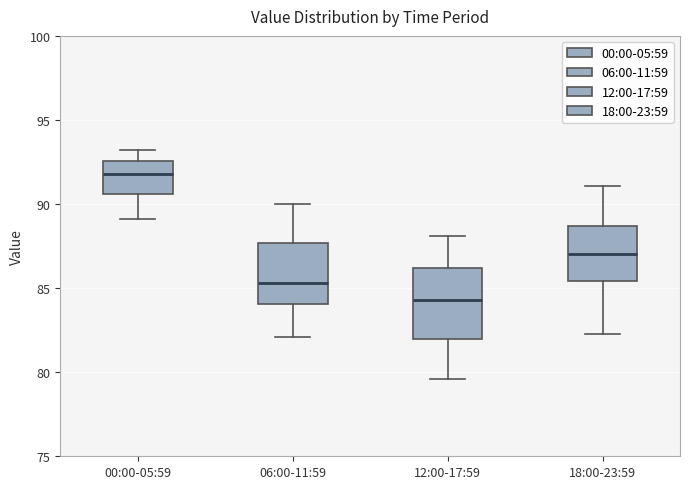

Reading left to right, transcribe this box plot: for each box, give where its median line is, the range the box spans, and where its two whiskers end, as read against the y-axis. The values are not printed on the chart, so give them approximately, as read against the axis.

00:00-05:59: median 92.0, box 90.5 to 92.5, whiskers 89.0 to 93.0
06:00-11:59: median 85.5, box 84.0 to 87.5, whiskers 82.0 to 90.0
12:00-17:59: median 84.5, box 82.0 to 86.0, whiskers 79.5 to 88.0
18:00-23:59: median 87.0, box 85.5 to 88.5, whiskers 82.5 to 91.0